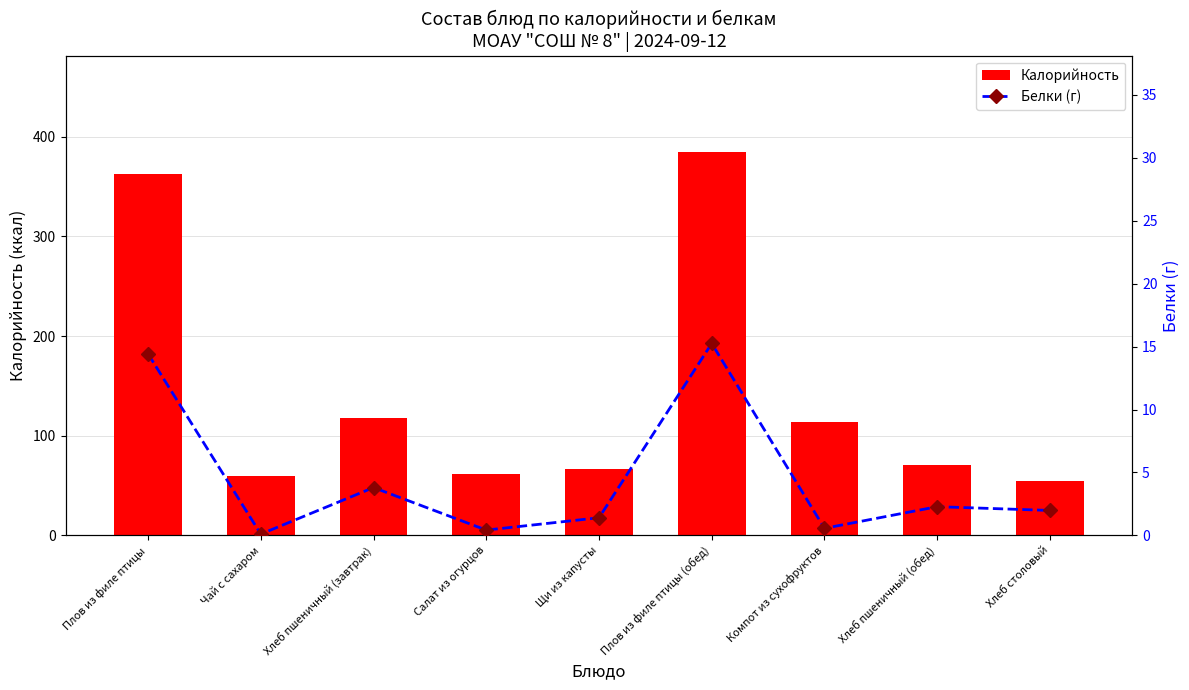

What is the difference between the maximum and minimum values in the Калорийность series?

330.9